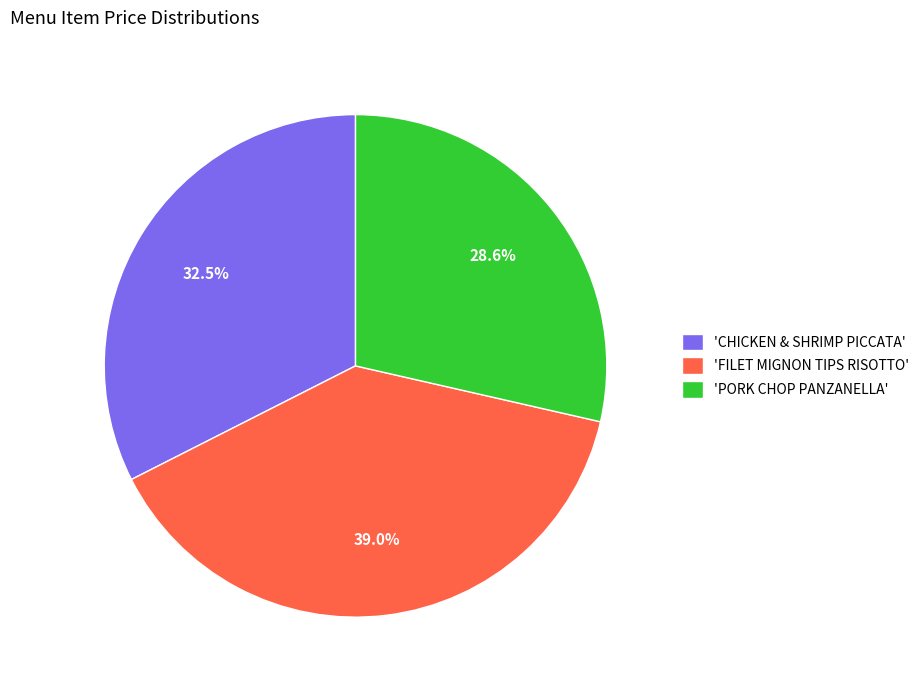

How many segments does this pie chart have?

3